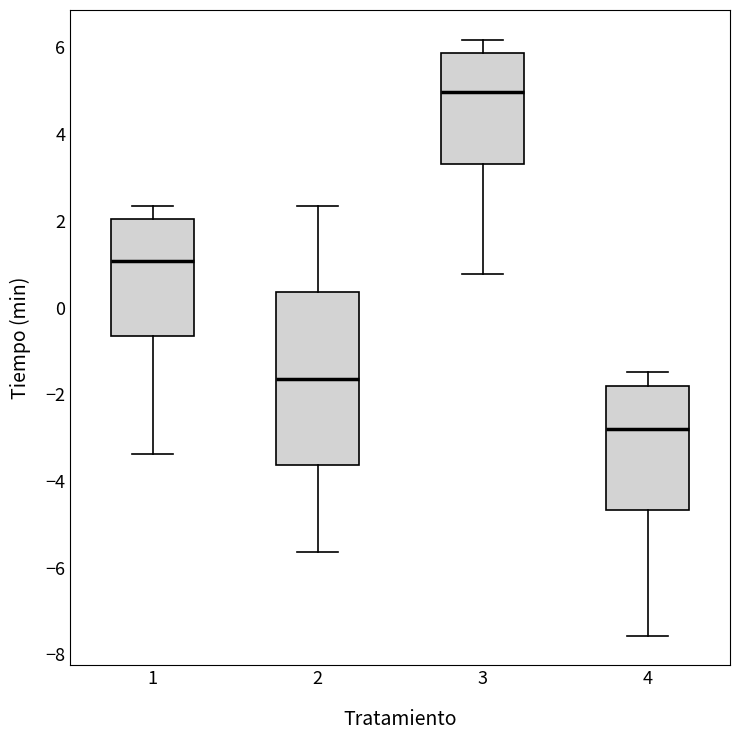

Where is the lower edge of the box at x = 2 on the y-axis? The values are not printed on the chart, so give them approximately, as read against the axis.

-3.6